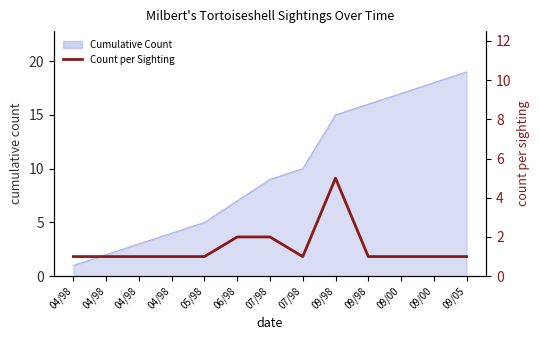

What is the change in value from 04/98 to 07/98?

+1